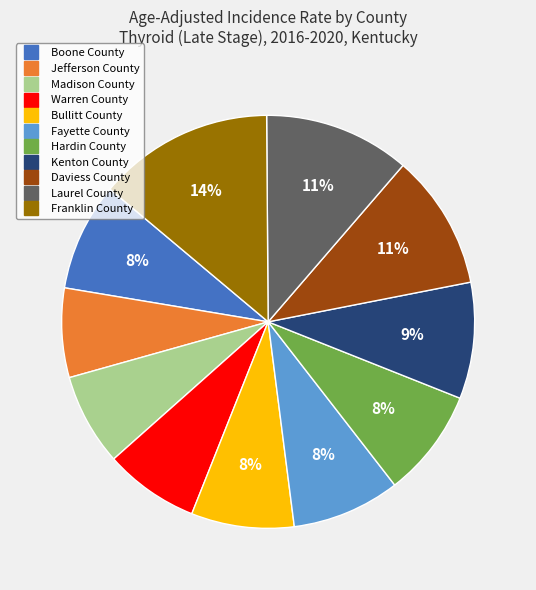

What percentage is the Jefferson County slice, to the nearest percent?

7%